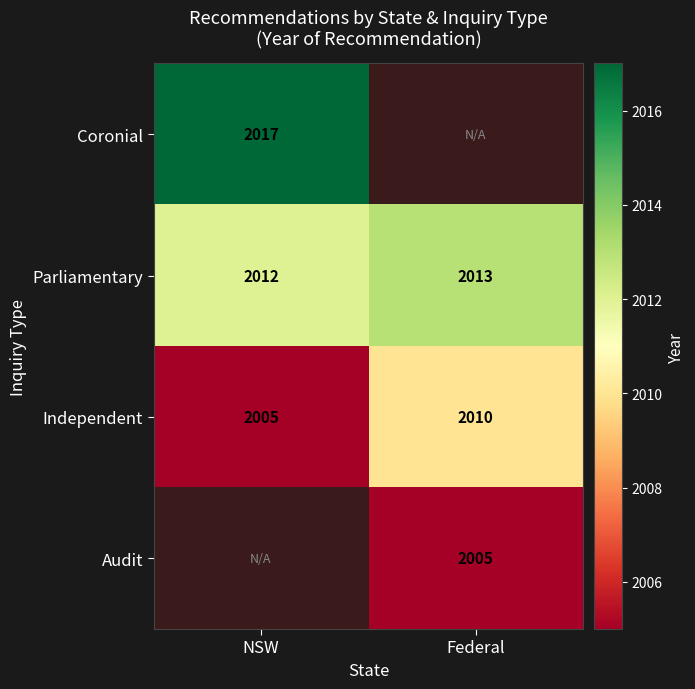

At how many categories does at least one series exceed 2005?

2